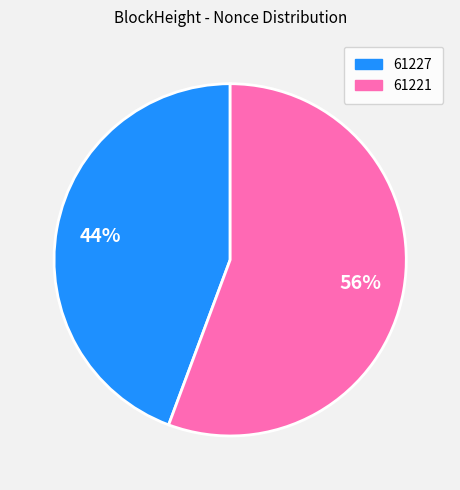

Is the sum of 61221 and 61227 greater than half?

Yes